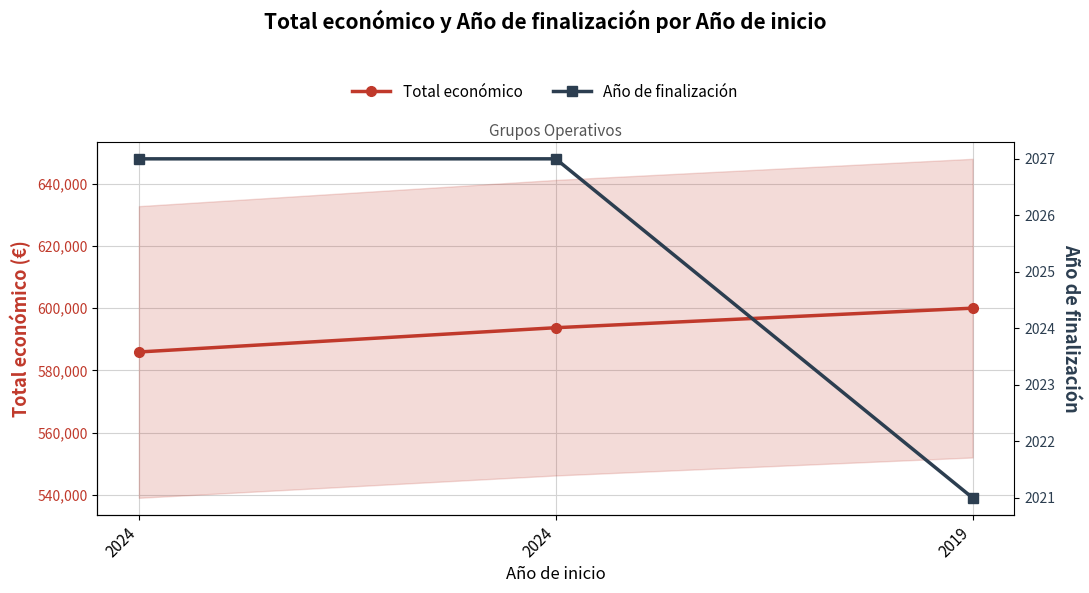

What is the spread (max minus min) of values at 2024?

583887